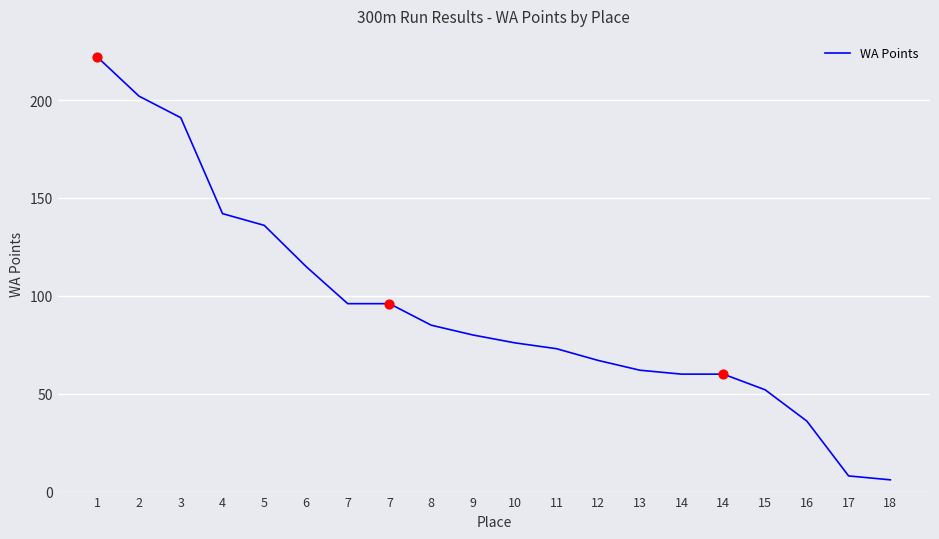

Approximately how many times larger is the value at 5 compared to 14?

2.3